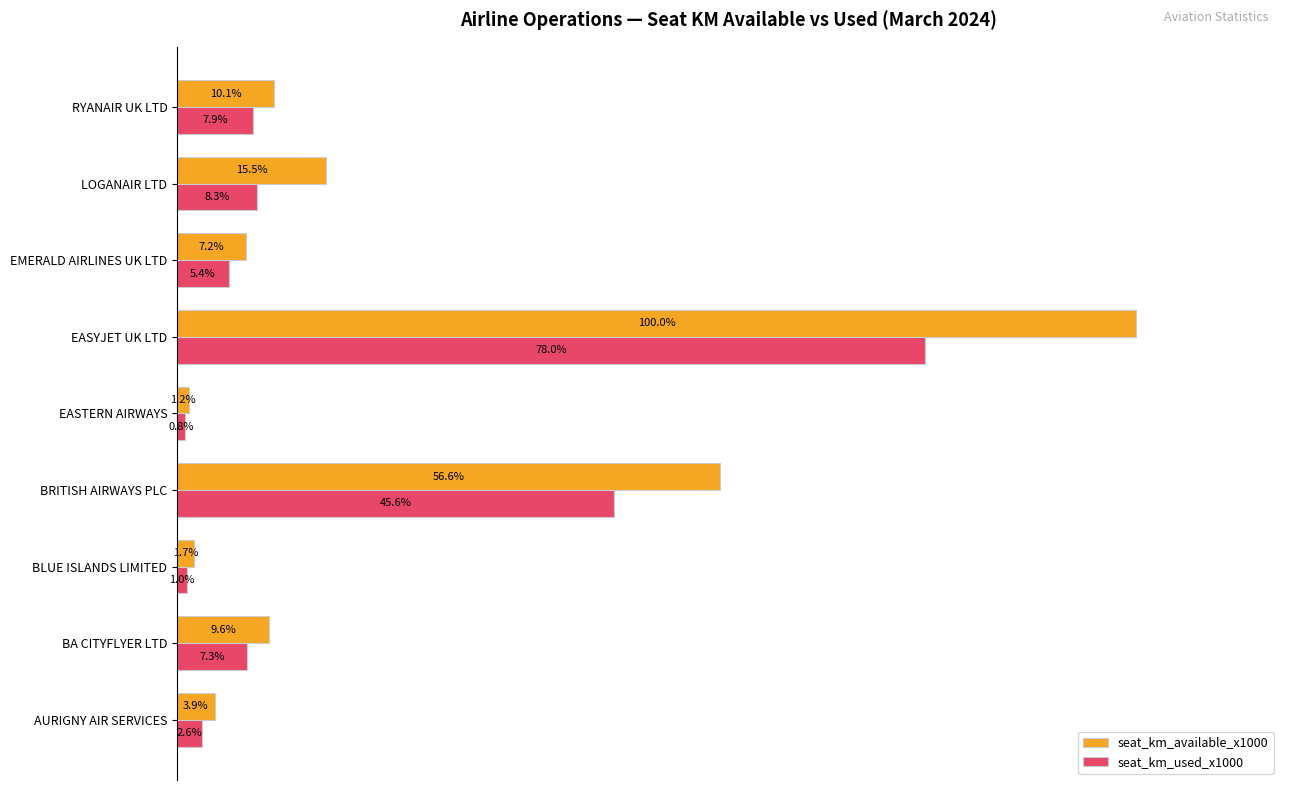

What are all the series names shown in the legend?

seat_km_available_x1000, seat_km_used_x1000